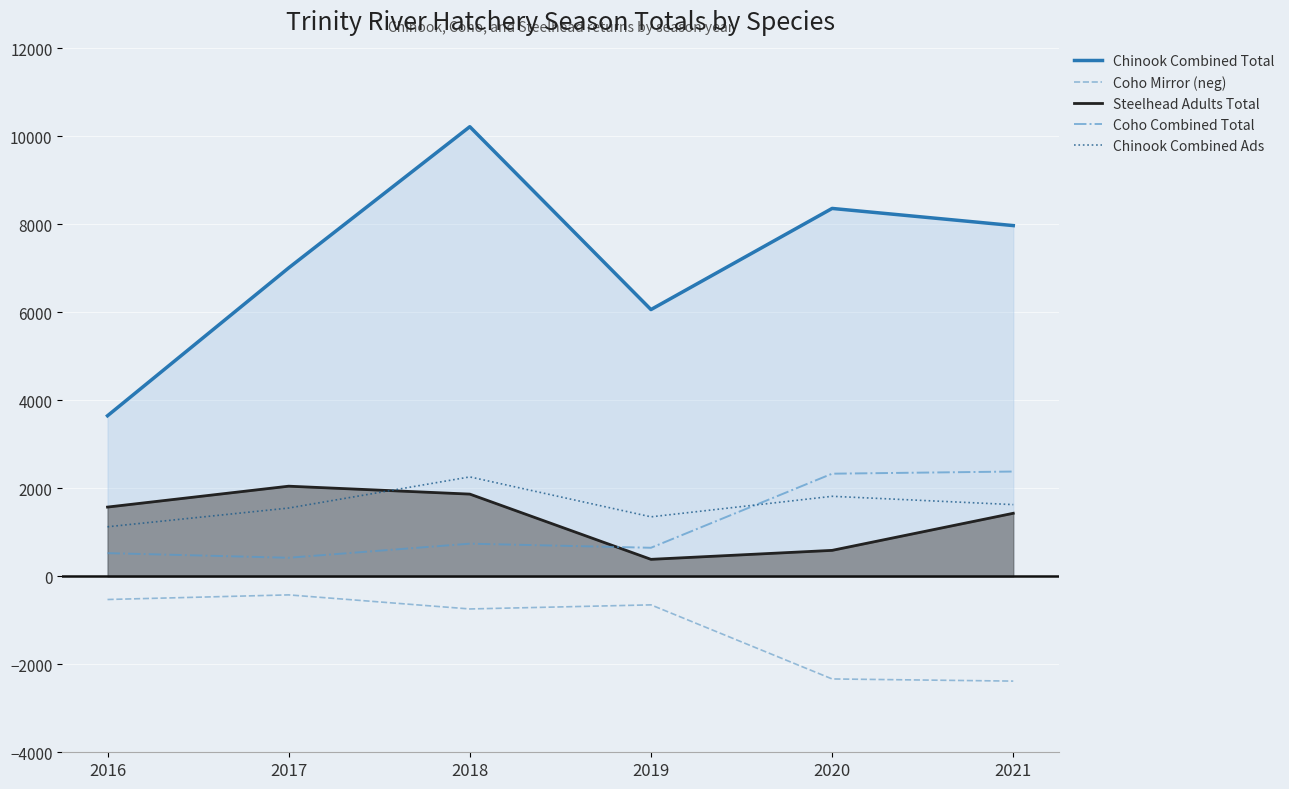

Between 2016 and 2020, which series saw the biggest shift?

Chinook Combined Total